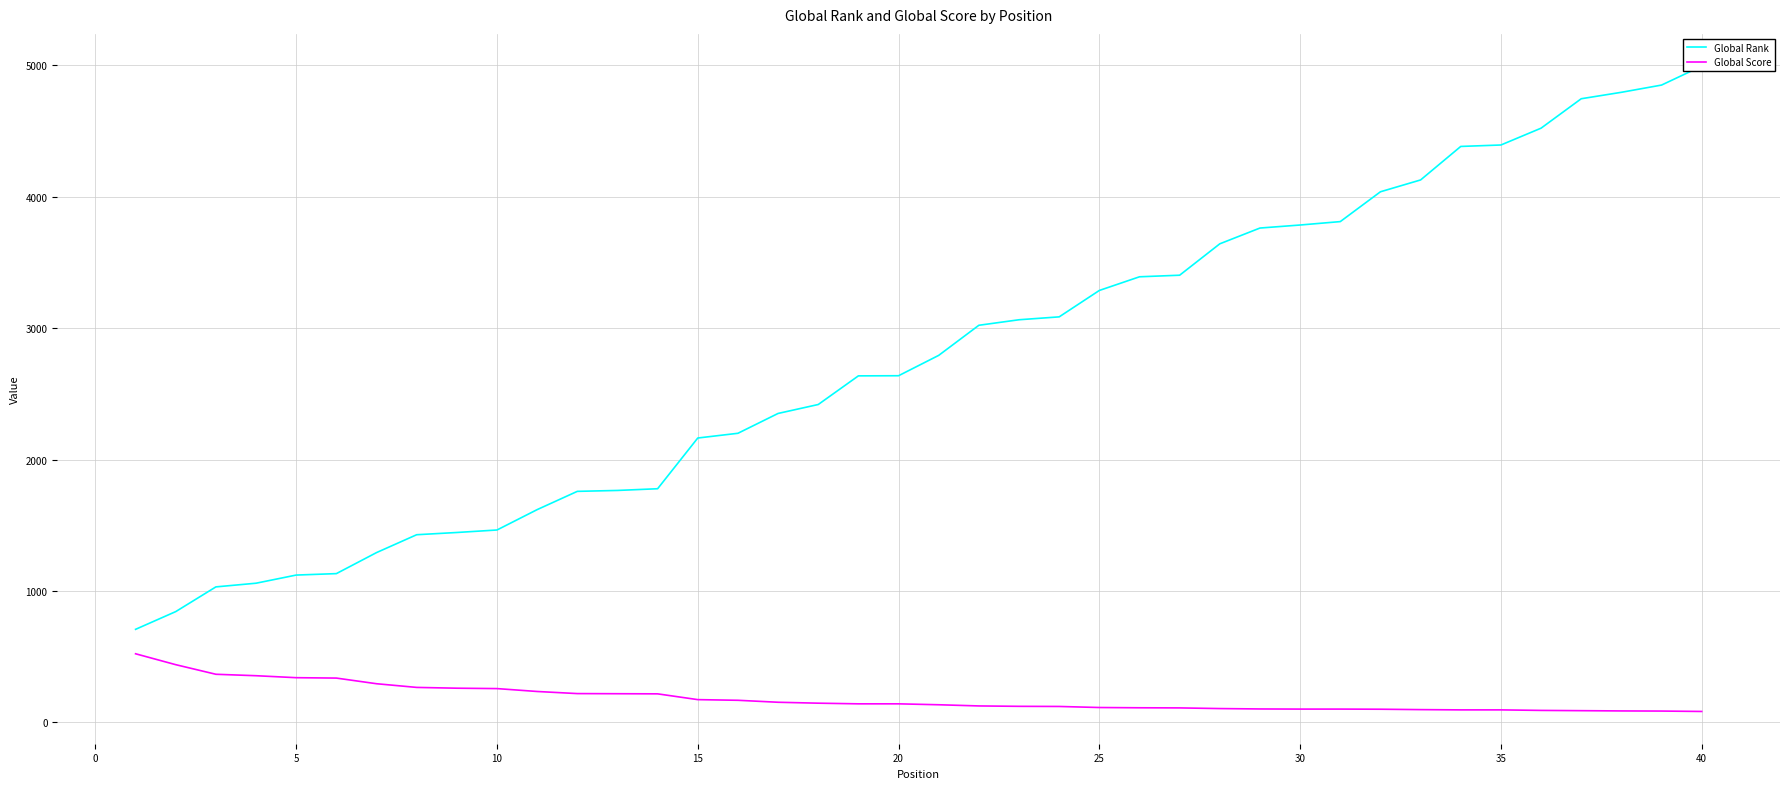

Between 20 and 5, which is larger?

20